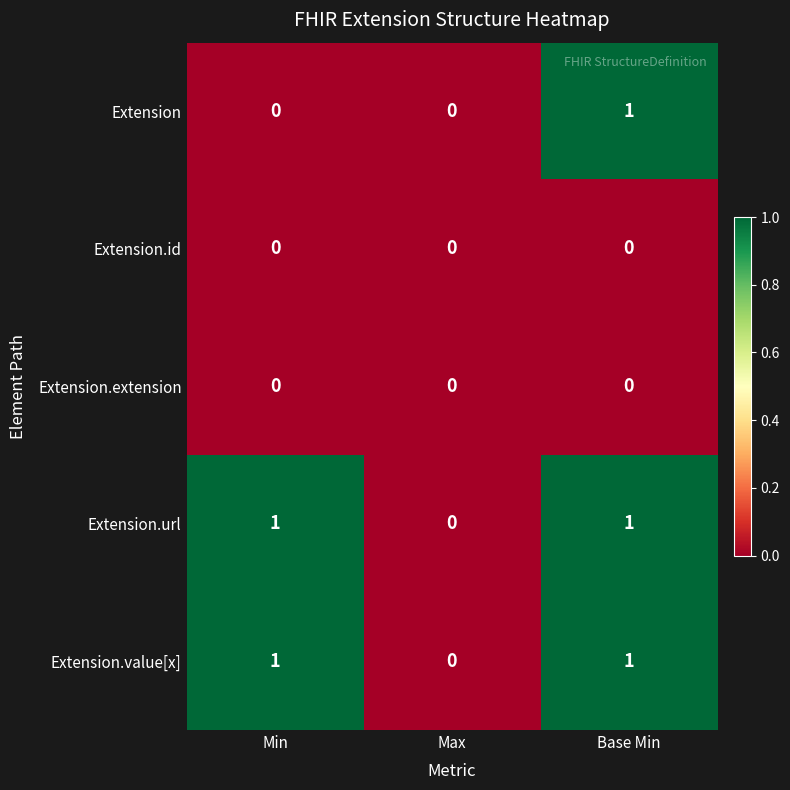

How many Extension.url values are between 0 and 1?

3